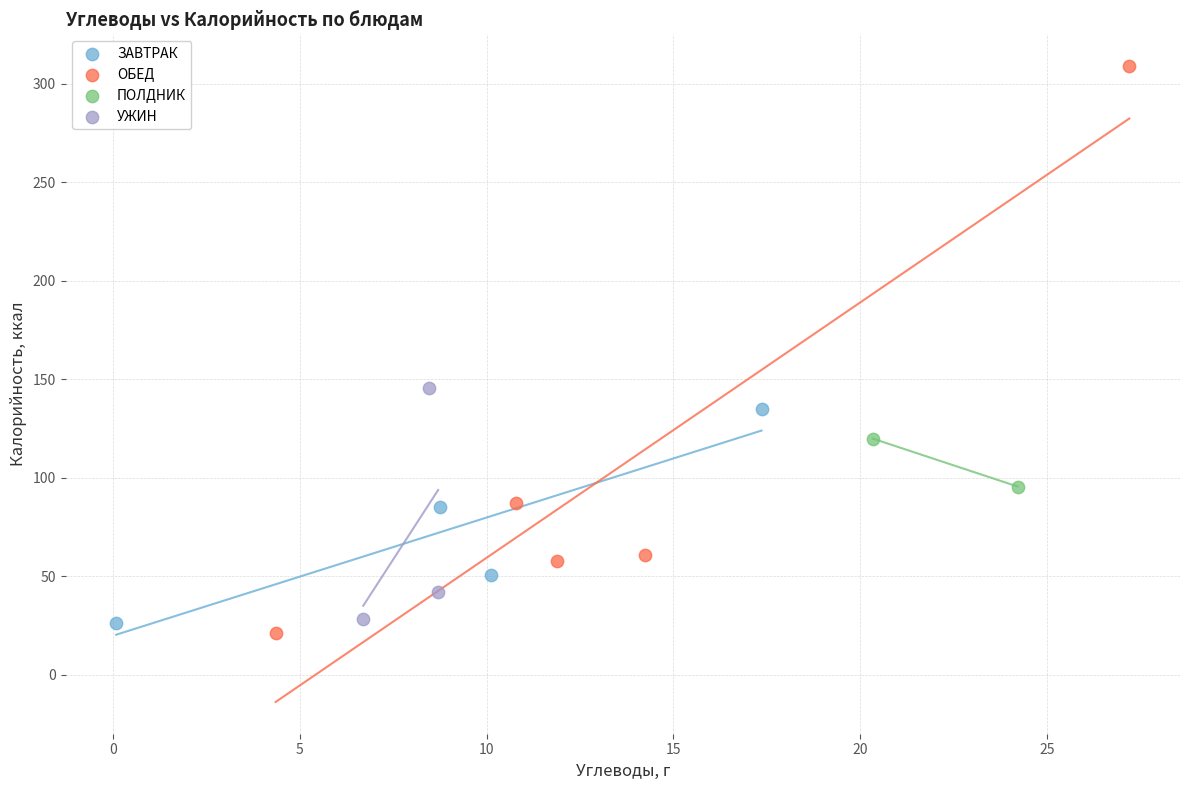

Which series contains the lowest Y value?

ОБЕД